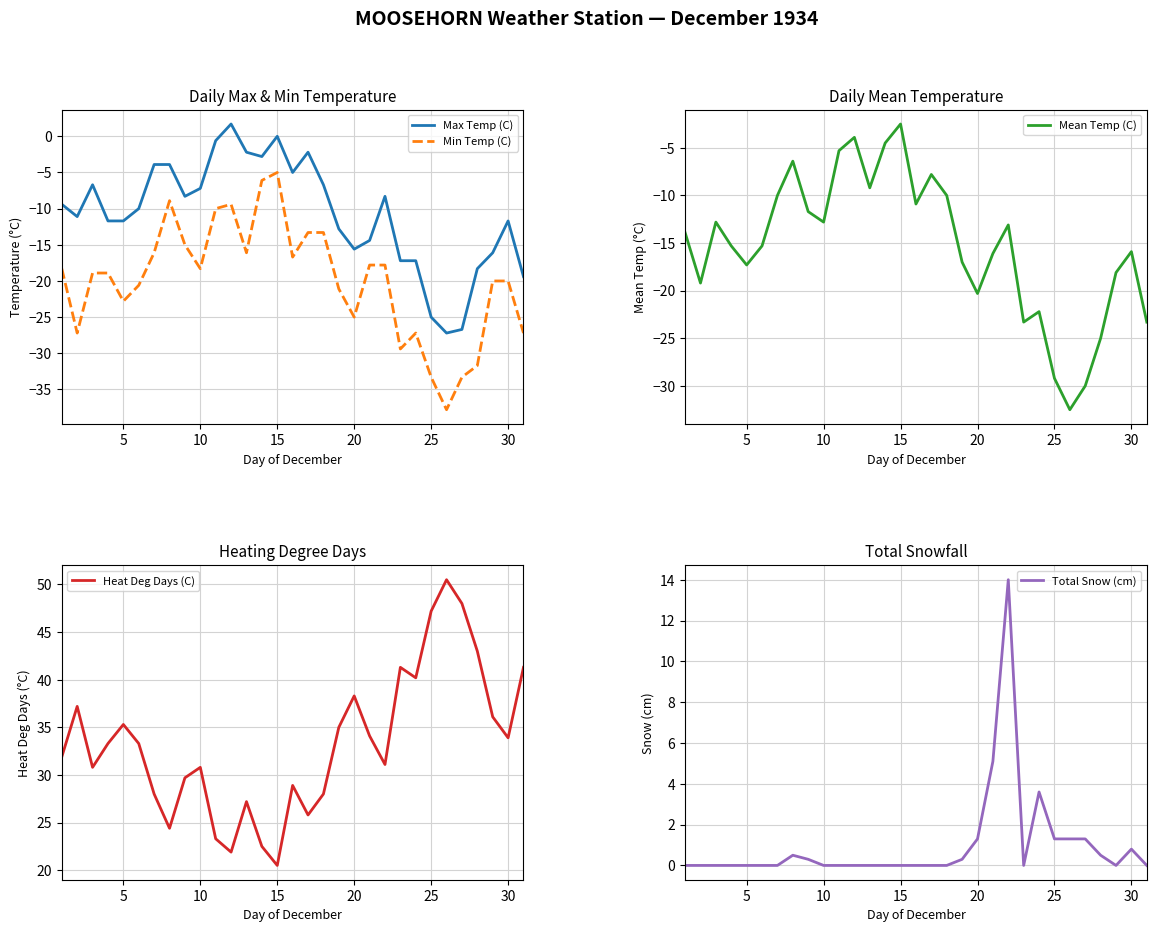

Is this an area chart (filled region under the line)?

No